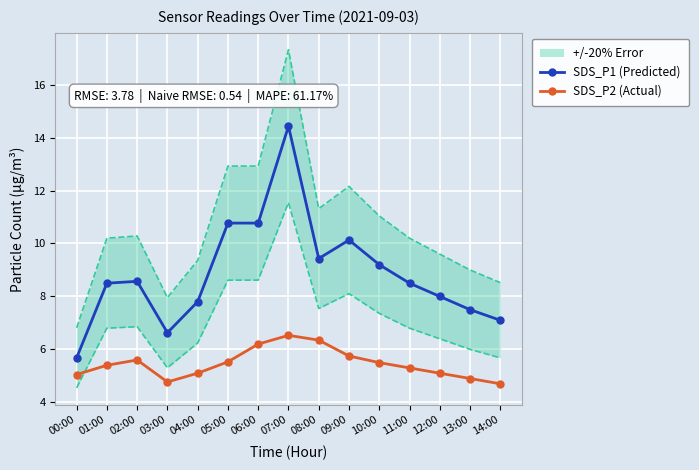

Reading left to right, transcribe all the data shown in this chart.

SDS_P1 (Predicted): 5.7	8.5	8.6	6.6	7.8	10.8	10.8	14.4	9.4	10.1	9.2	8.5	8.0	7.5	7.1
SDS_P2 (Actual): 5.0	5.4	5.6	4.8	5.1	5.5	6.2	6.5	6.3	5.8	5.5	5.3	5.1	4.9	4.7